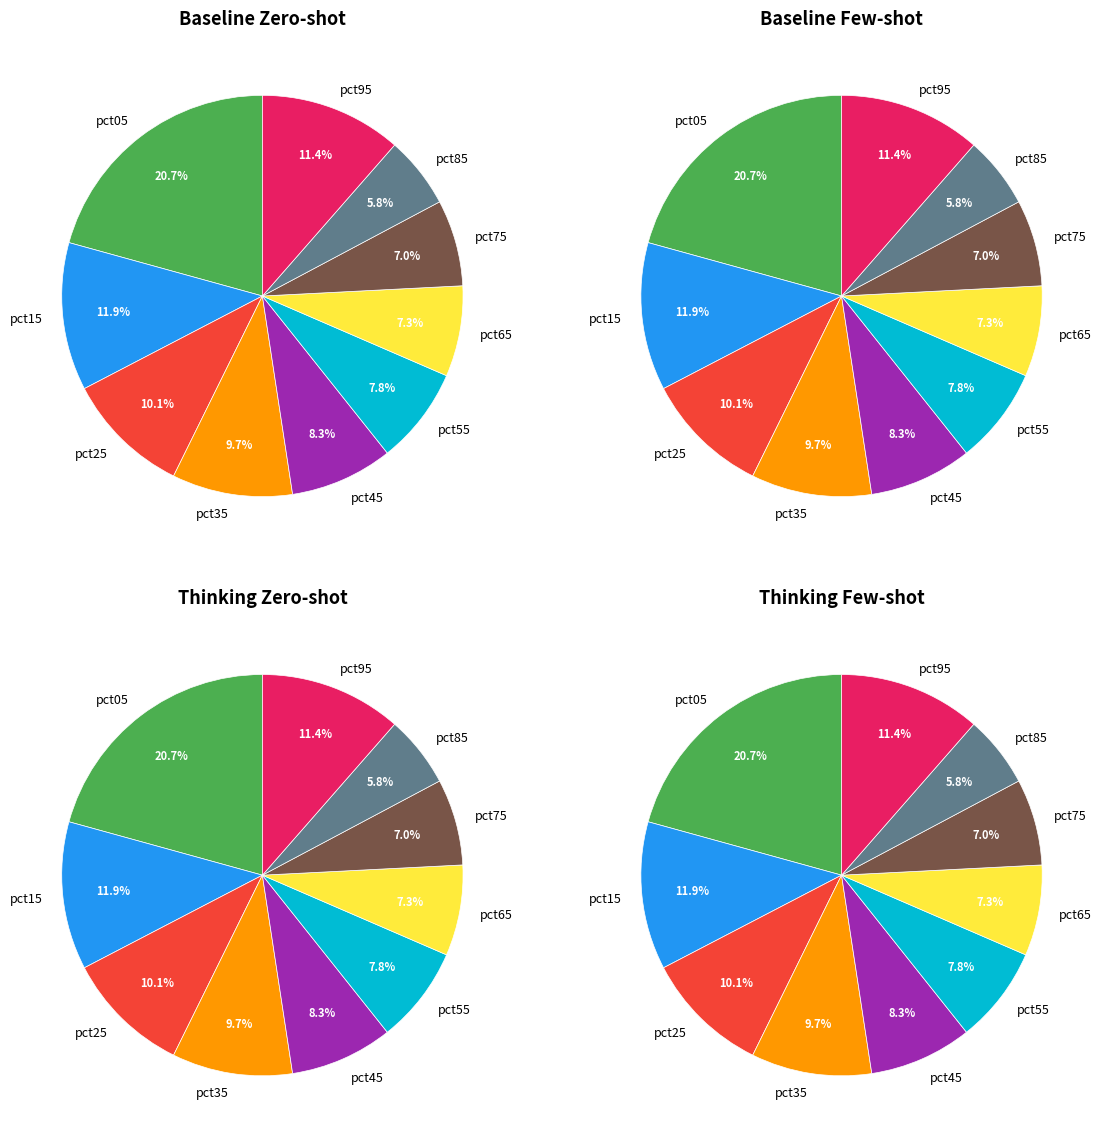

Is there any slice that represents more than half of the pie?

No